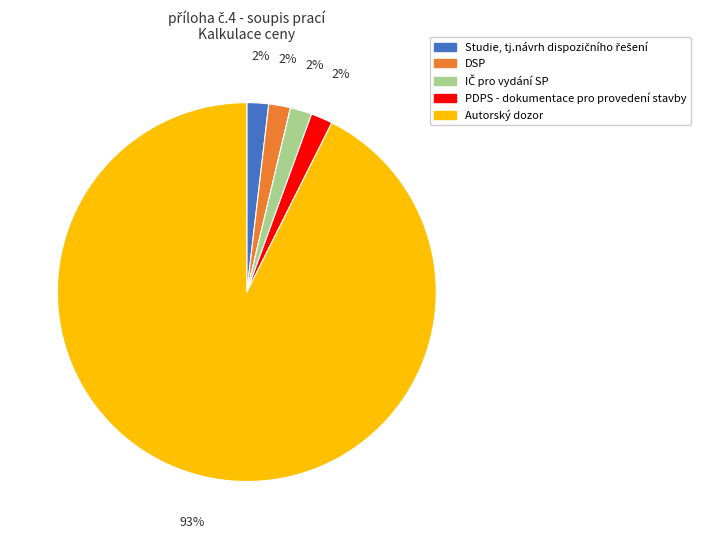

To the nearest percent, what is the average slice percentage?

20%